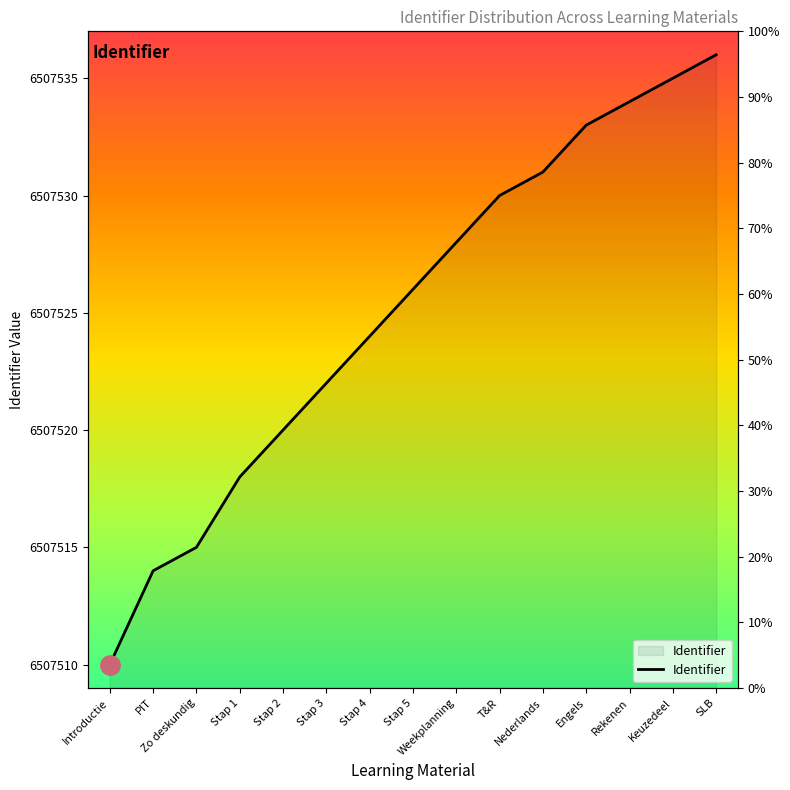

What is the difference between the maximum and minimum values?

26